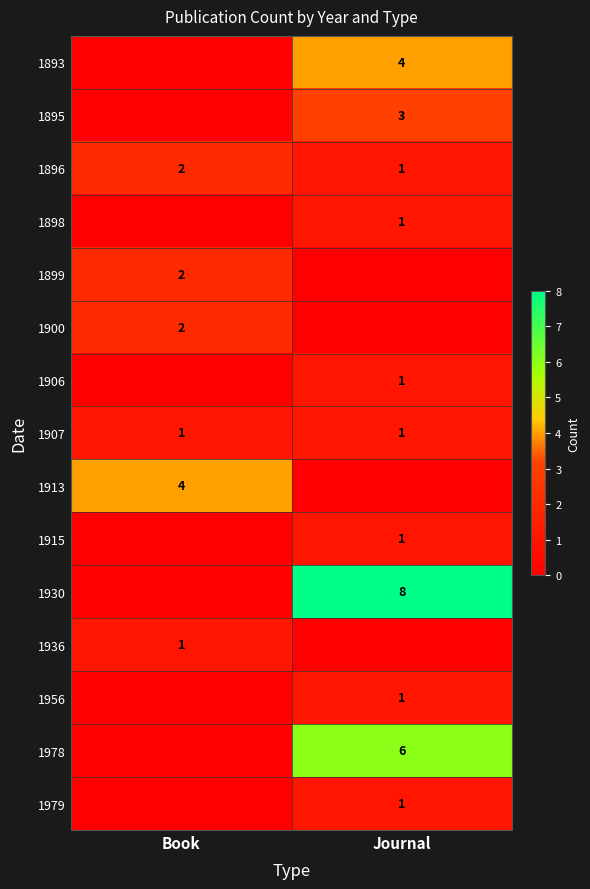

What is the sum of the 1896 values at Book and Journal?

3